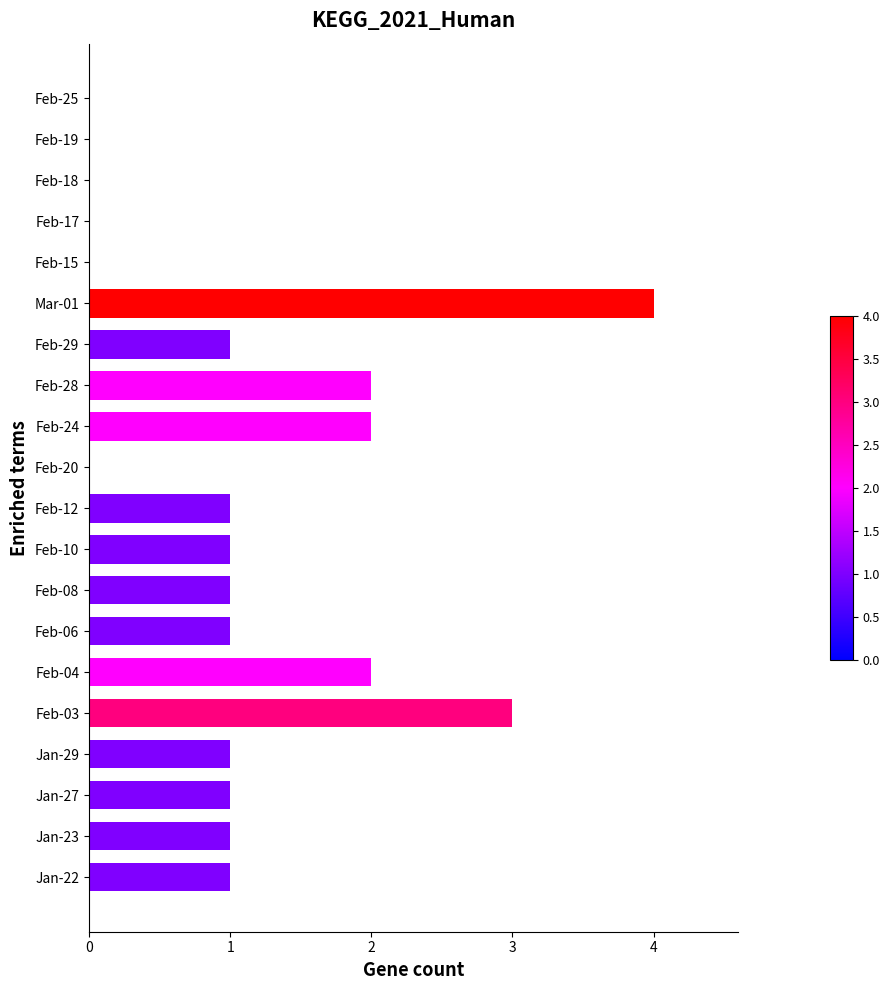

What is the sum of all values?

22